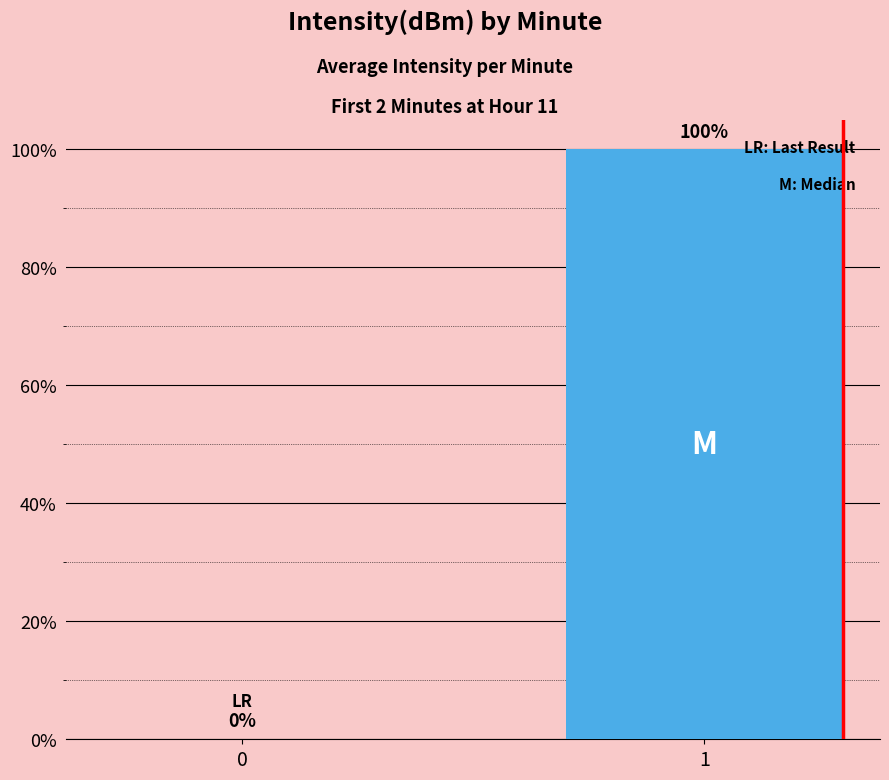

The value at 0 is -44. True or false?

False